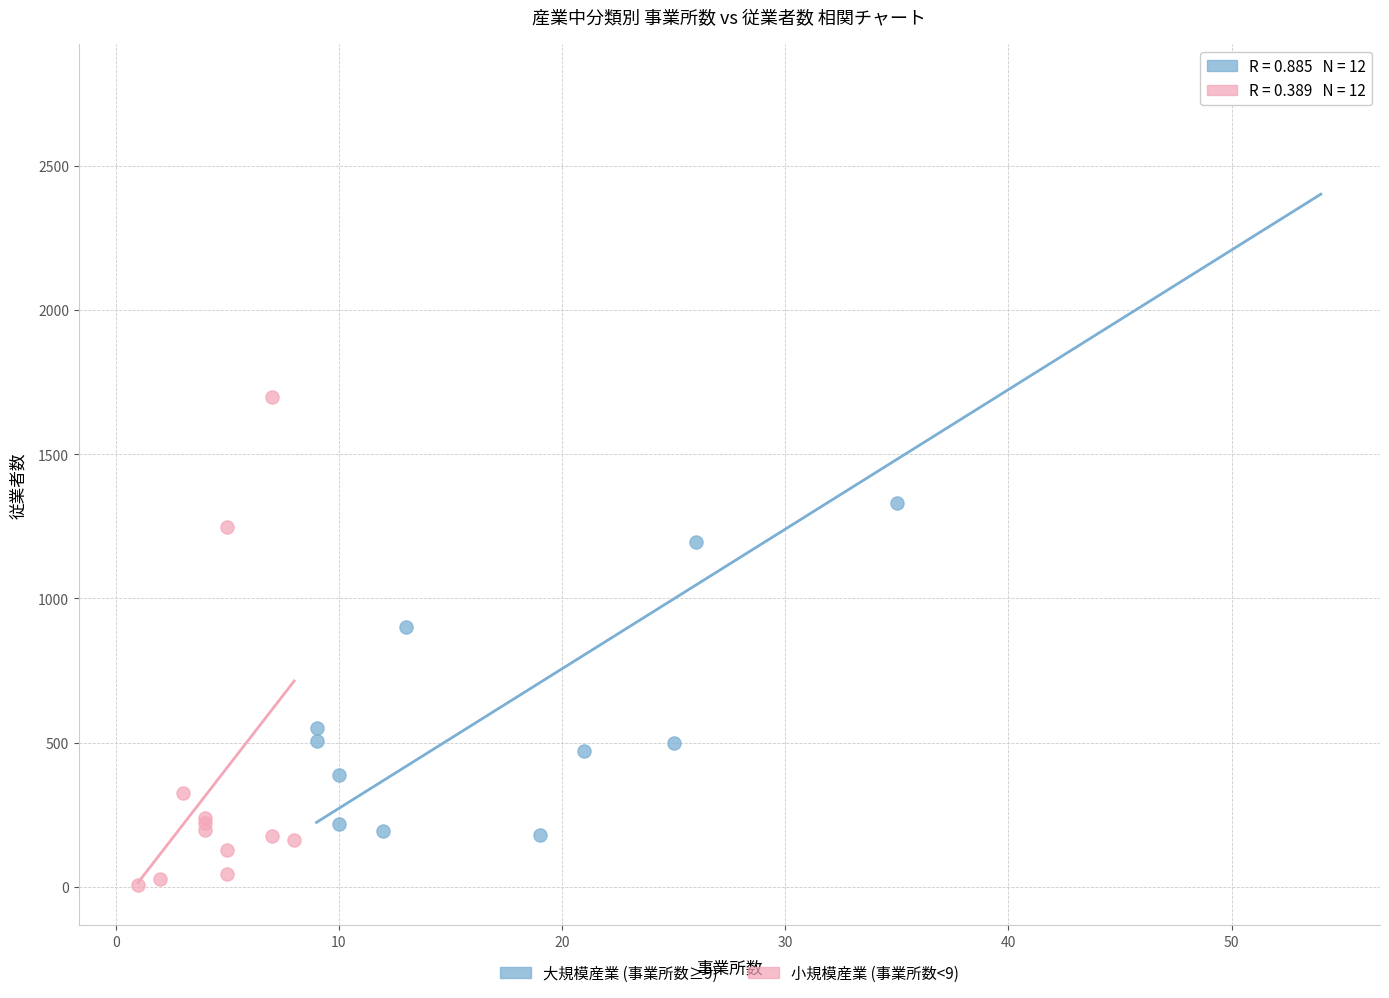

Which series has the largest Y range (max minus min)?

大規模産業 (事業所数≥9)